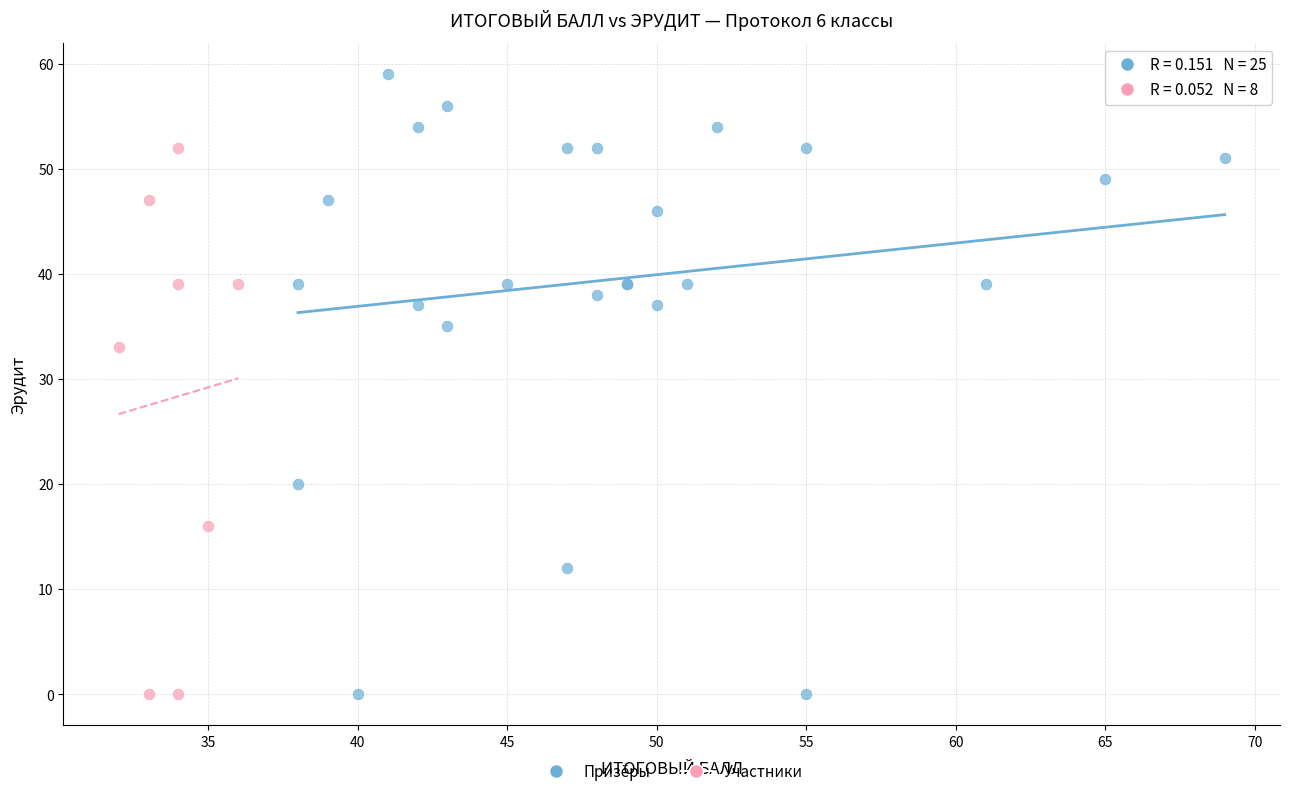

Which series contains the highest Y value?

Призёры